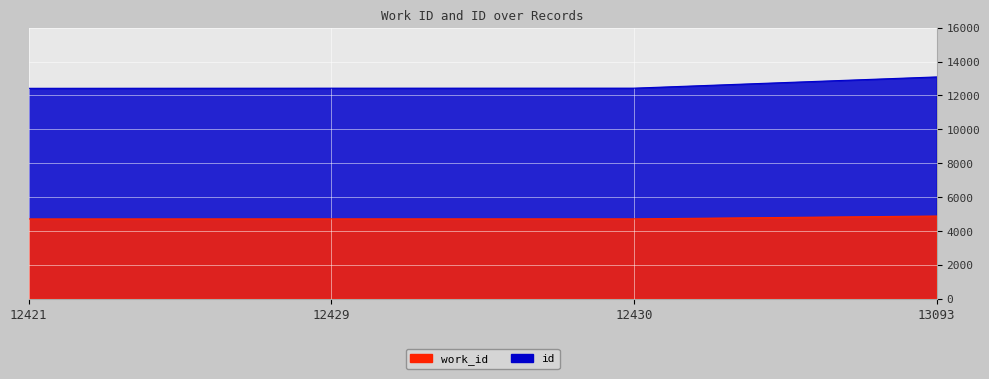

True or false: id and work_id intersect in this chart.

False